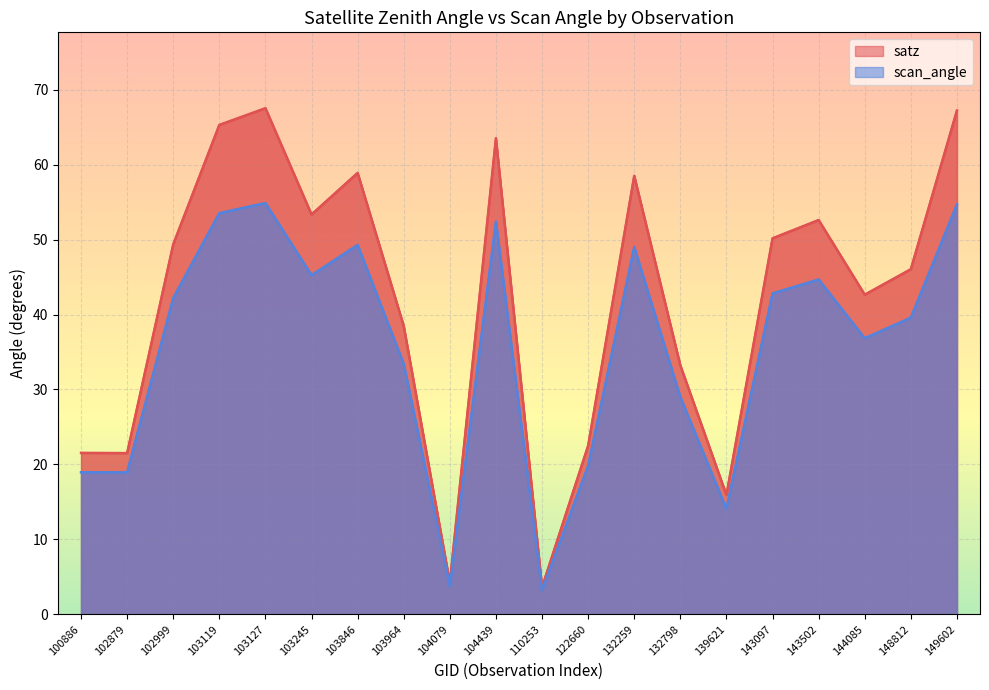

Where does the scan_angle series first go above 42?

102999